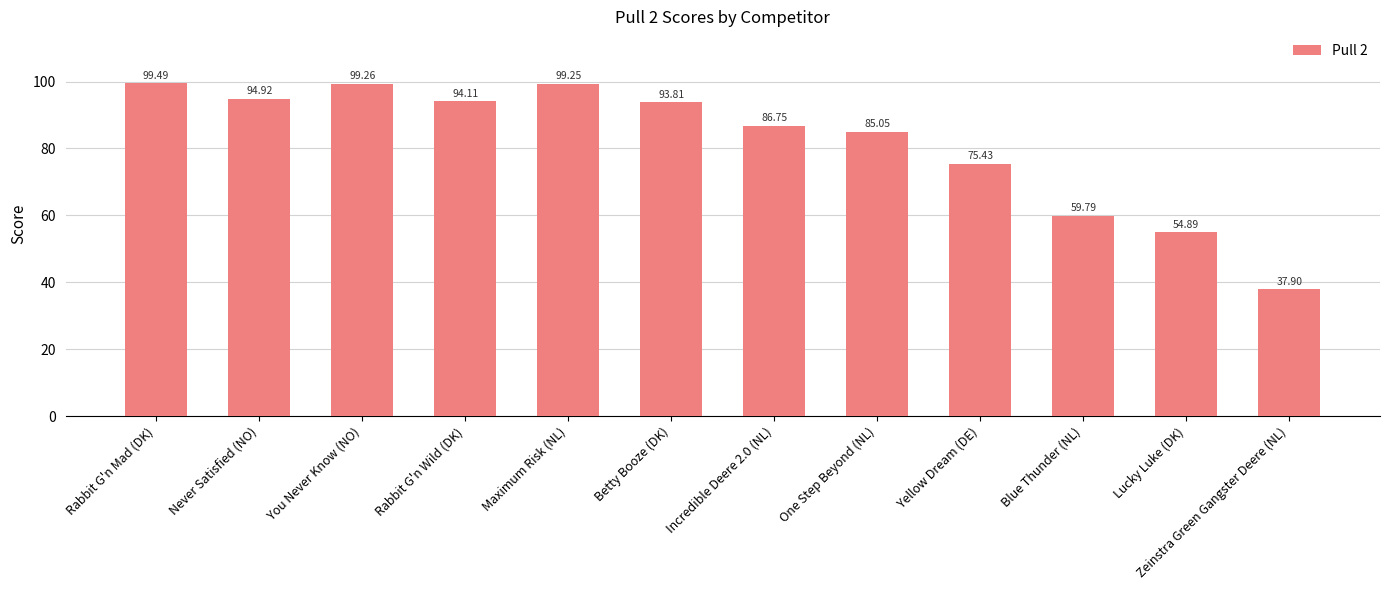

At which label is the value closest to 68?

Yellow Dream (DE)